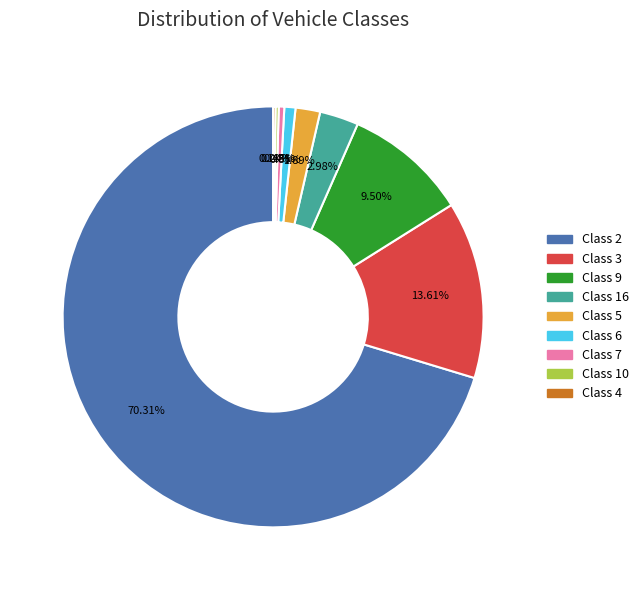

The Class 3 slice represents 14% of the pie. True or false?

True